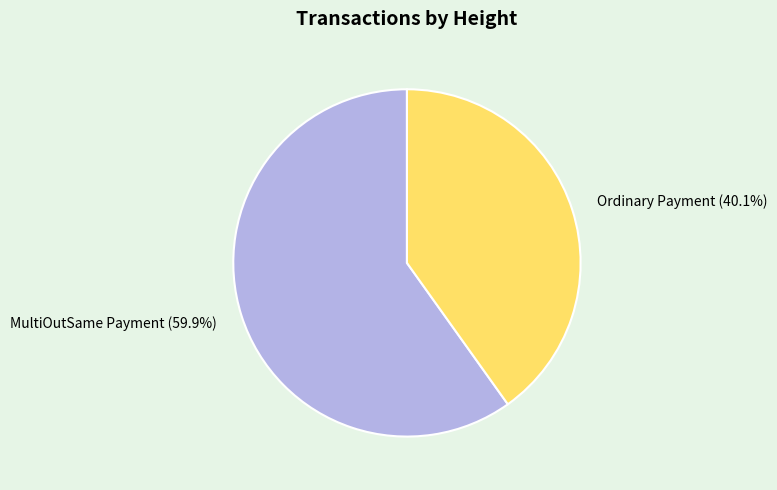

What is the smallest slice in the pie chart?

Ordinary Payment